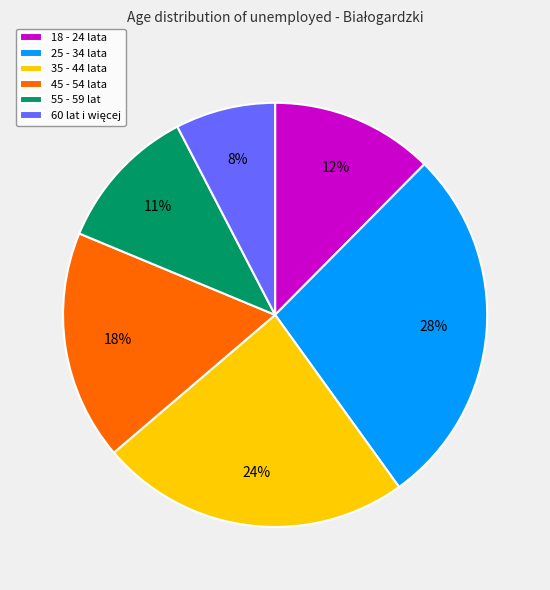

Which has a higher value, 35 - 44 lata or 45 - 54 lata?

35 - 44 lata